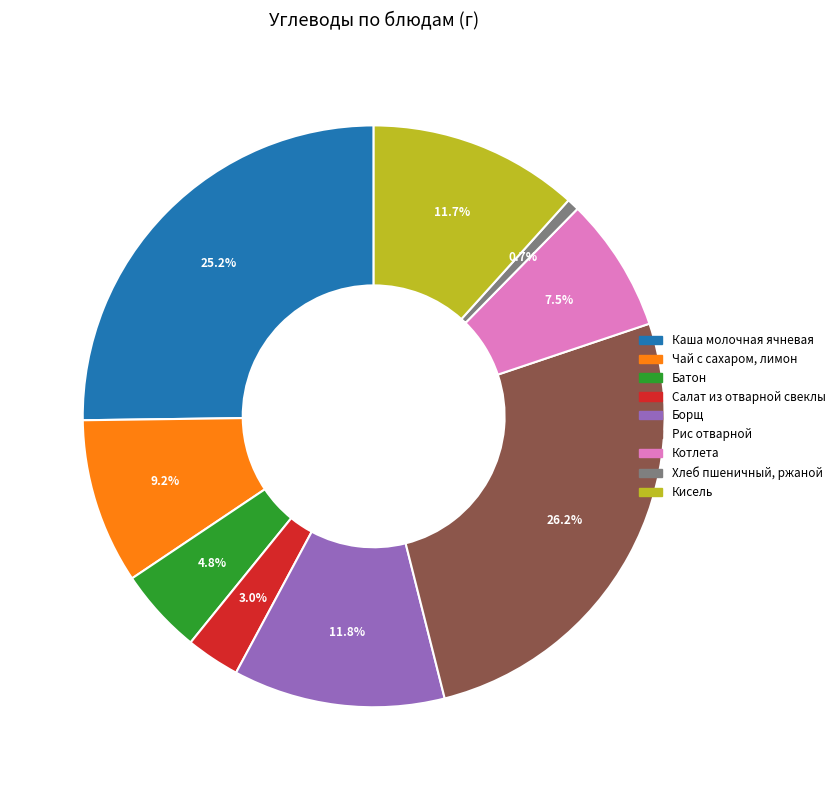

To the nearest percent, what portion does Хлеб пшеничный, ржаной represent?

1%